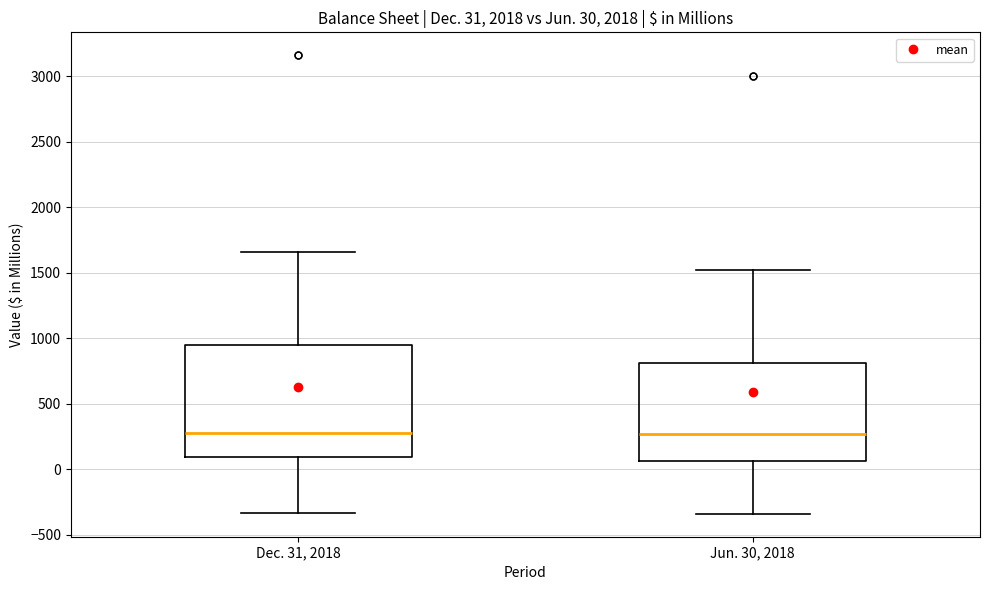

Comparing the boxes themselves (not the whiskers), which one is the tallest?

Dec. 31, 2018